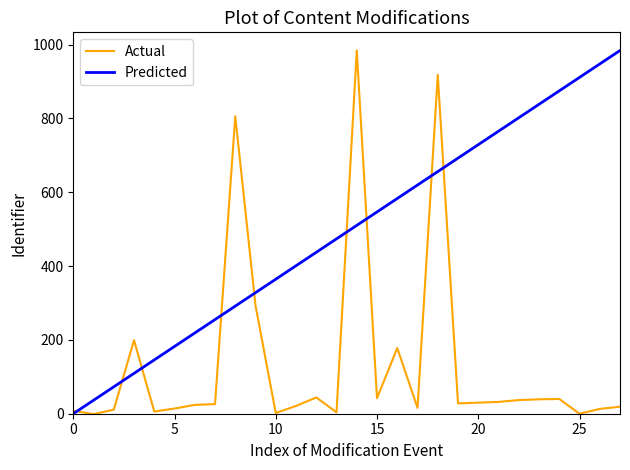

What is the highest value of the Predicted series?

984.0